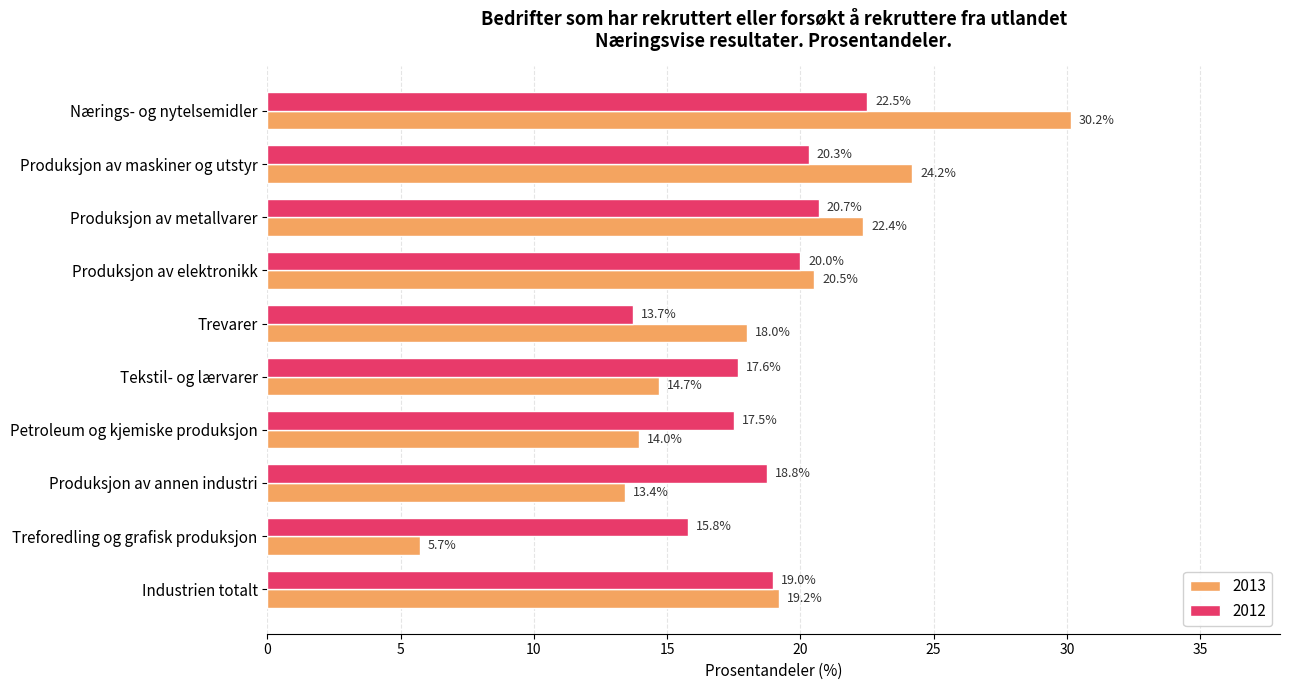

How many values in the 2012 series exceed 18?

6